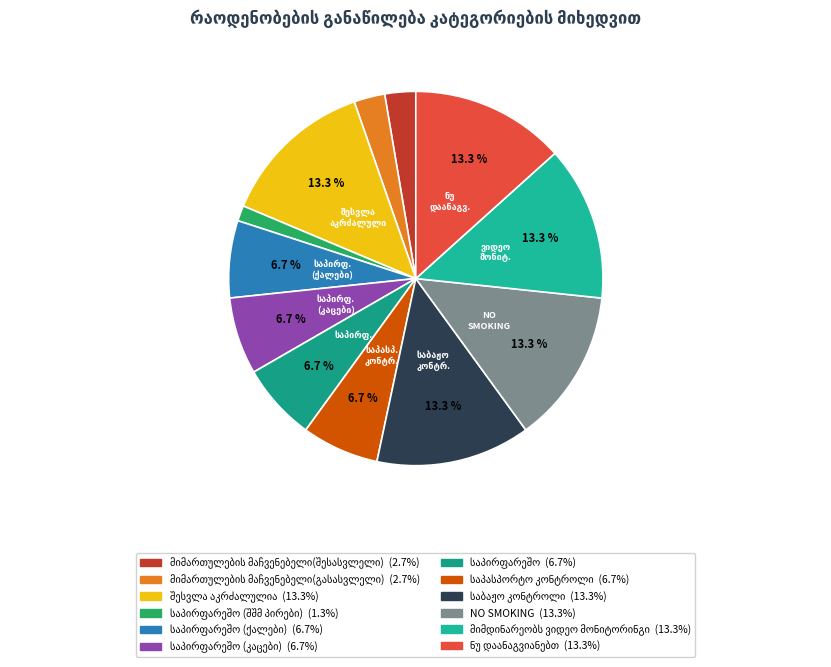

To the nearest percent, what percentage of the pie is საპასპორტო კონტროლი?

7%